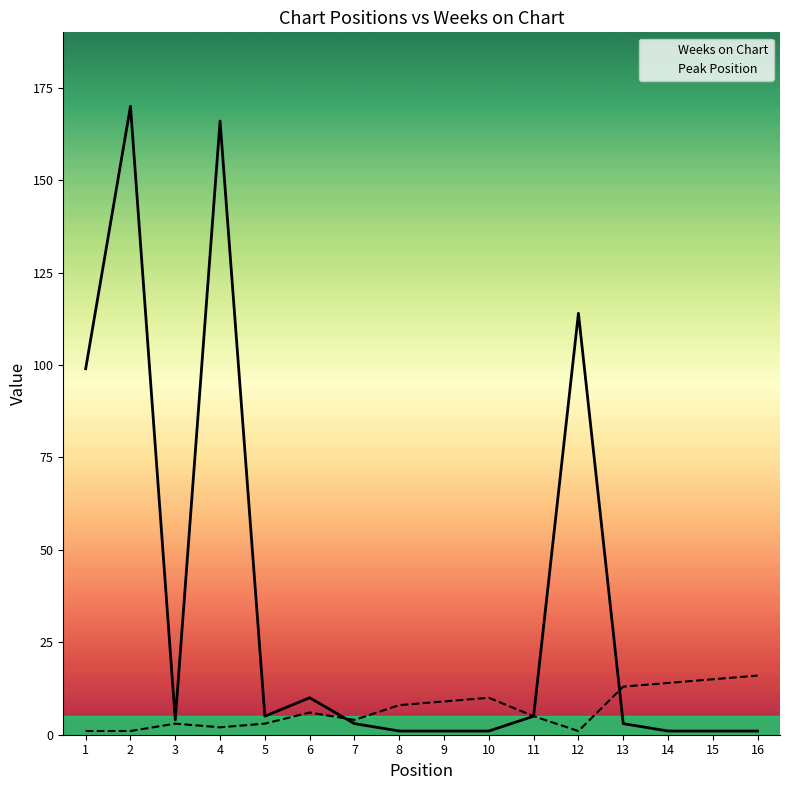

Between 4 and 7, which series saw the biggest shift?

Weeks on Chart